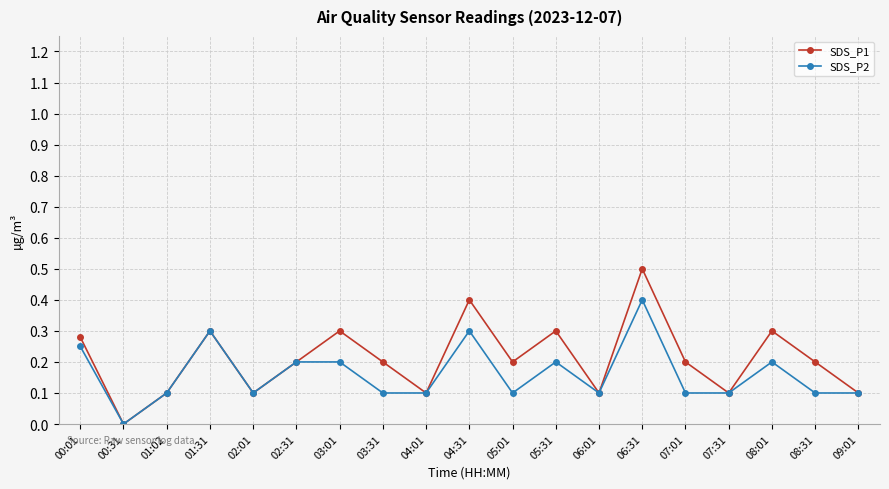

Where is the first local minimum for SDS_P2?

00:31